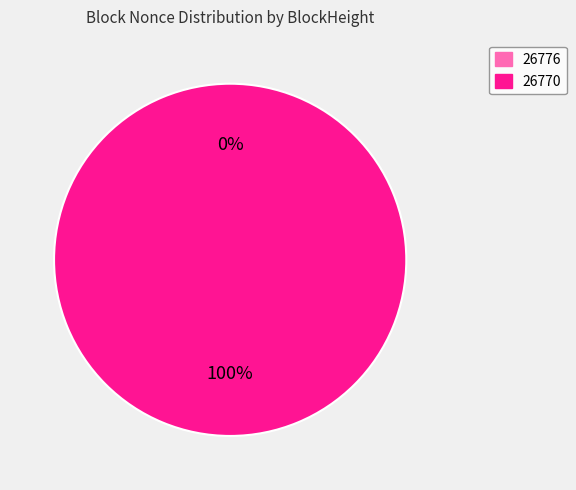

Is it true that 26770 is 92% of the pie?

False